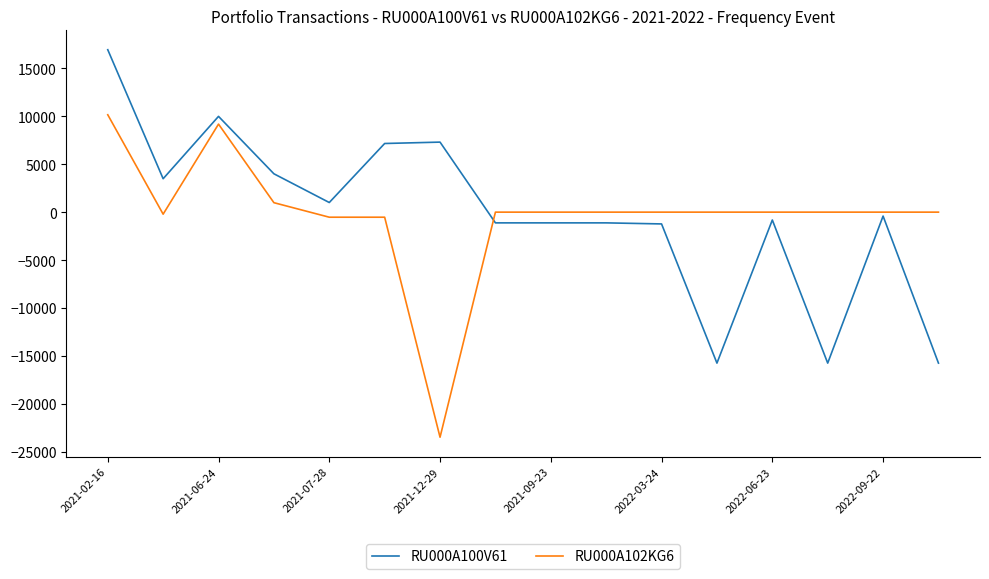

What are all the series names shown in the legend?

RU000A100V61, RU000A102KG6